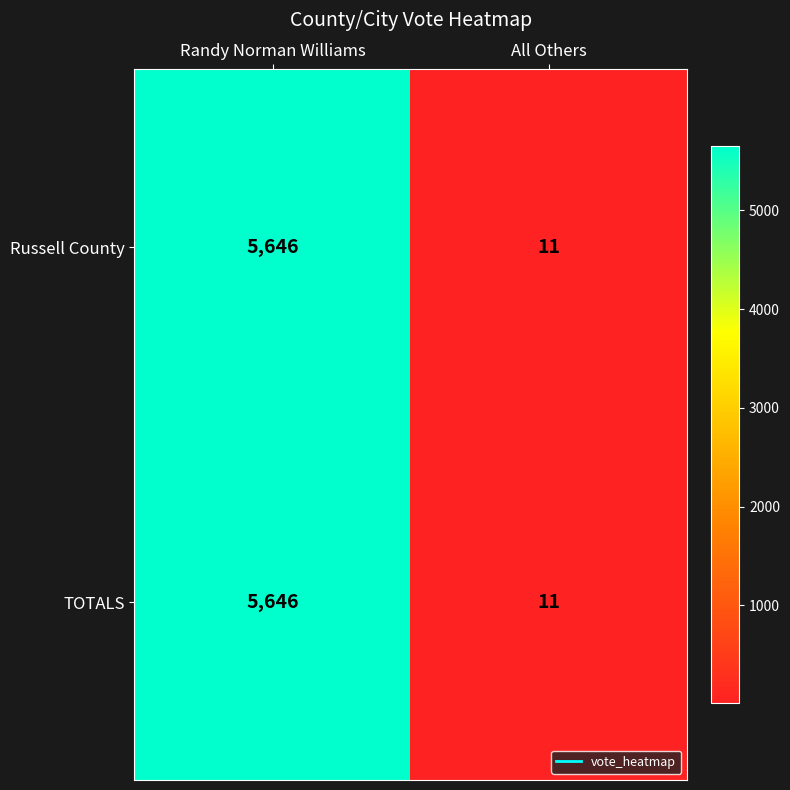

What is the maximum value shown in the chart?

5646